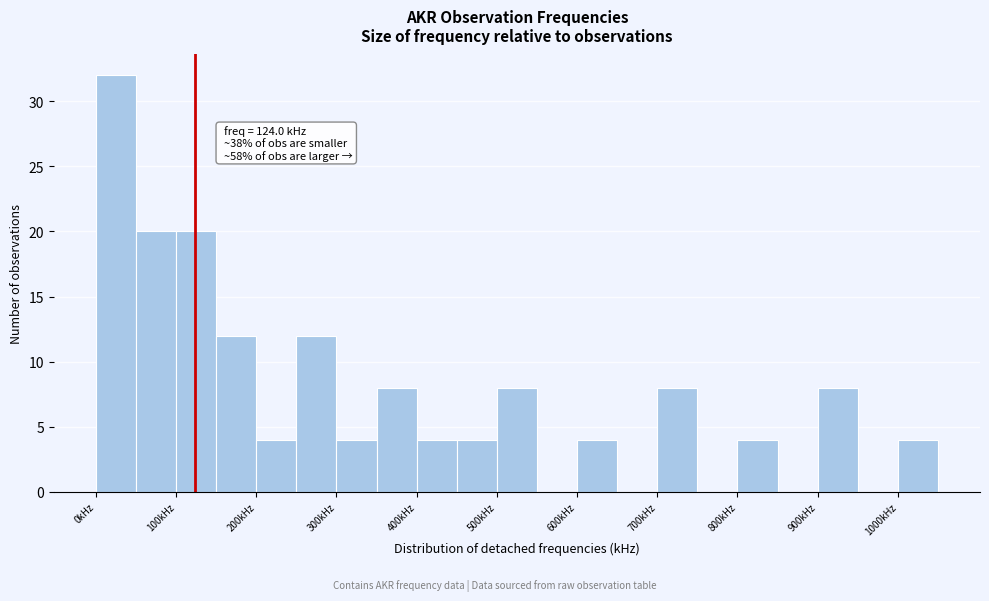

Which range on the x-axis has the tallest bar?

0 to 50